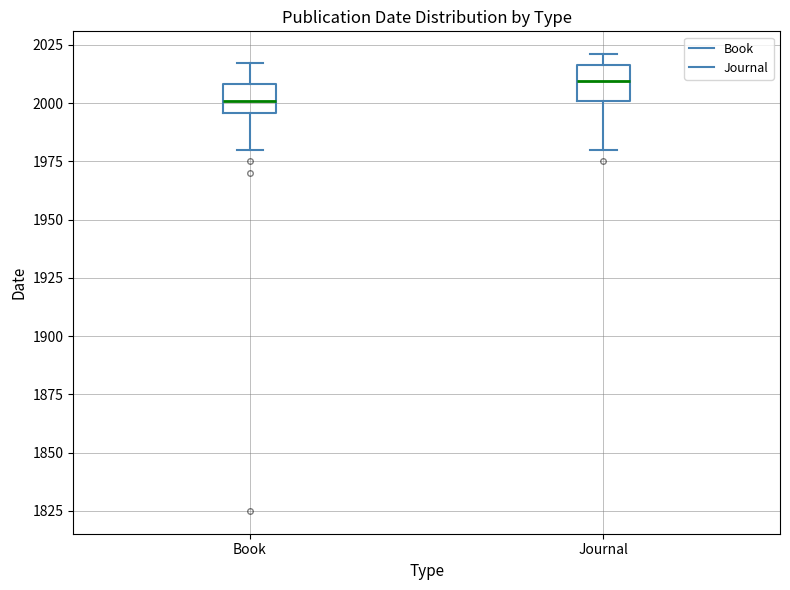

Where does the upper whisker of the box for Book end on the y-axis? The values are not printed on the chart, so give them approximately, as read against the axis.

2015